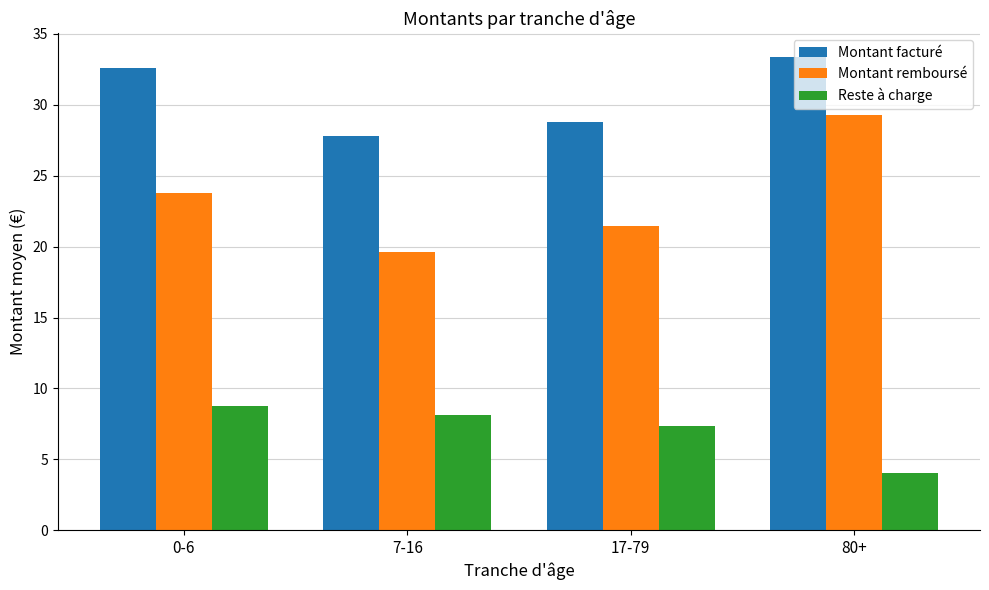

Rank the series by their average value, from lowest to highest.

Reste à charge, Montant remboursé, Montant facturé